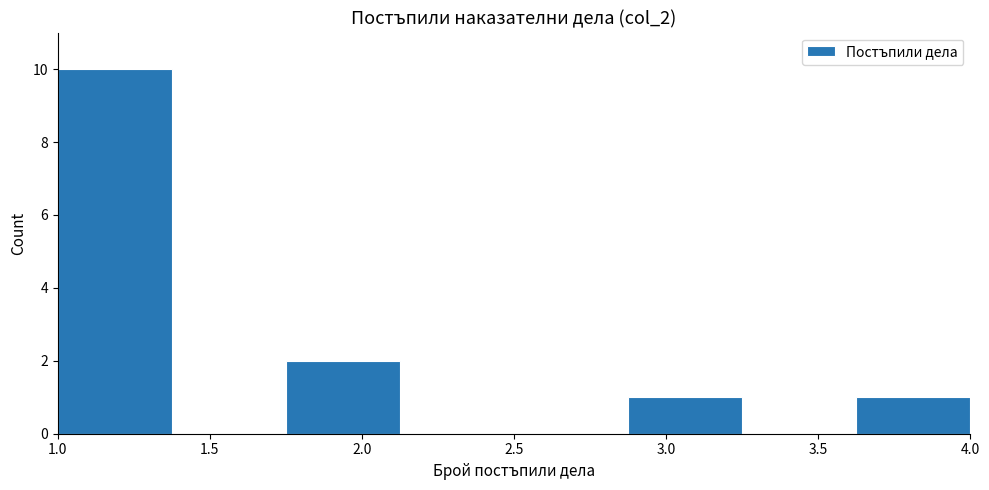

Reading left to right, list every bar in this chart as the range it spans on the x-axis followed by its height. Neither the bar edges nor the heights are printed on the chart, so give them approximately, as read against the axes.

1.000 to 1.375: 10
1.375 to 1.750: 0
1.750 to 2.125: 2
2.125 to 2.500: 0
2.500 to 2.875: 0
2.875 to 3.250: 1
3.250 to 3.625: 0
3.625 to 4.000: 1